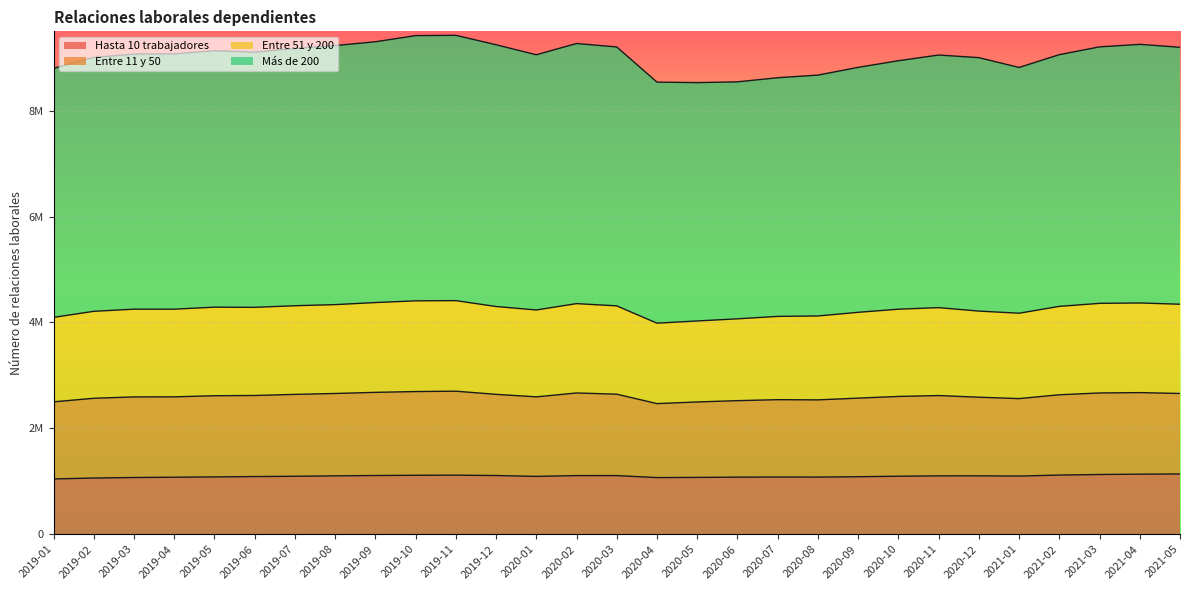

Which category has the highest value in the Hasta 10 trabajadores series?

2021-05